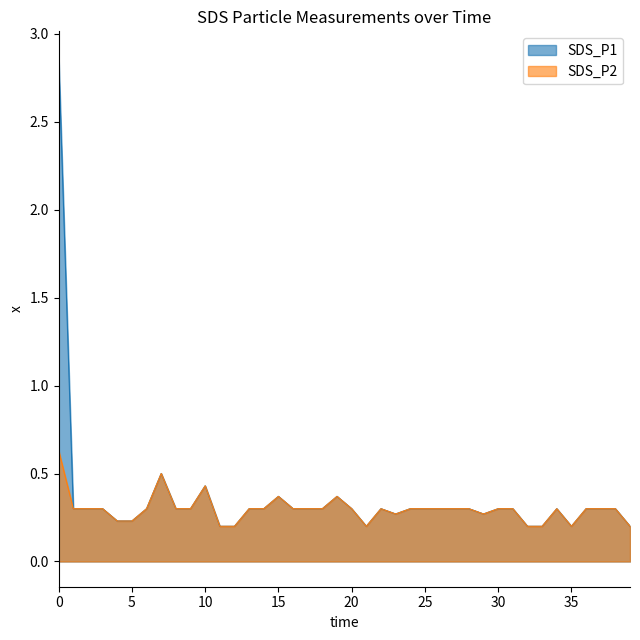

In SDS_P2, how many points are higher than both neighbors (excluding endpoints)?

6